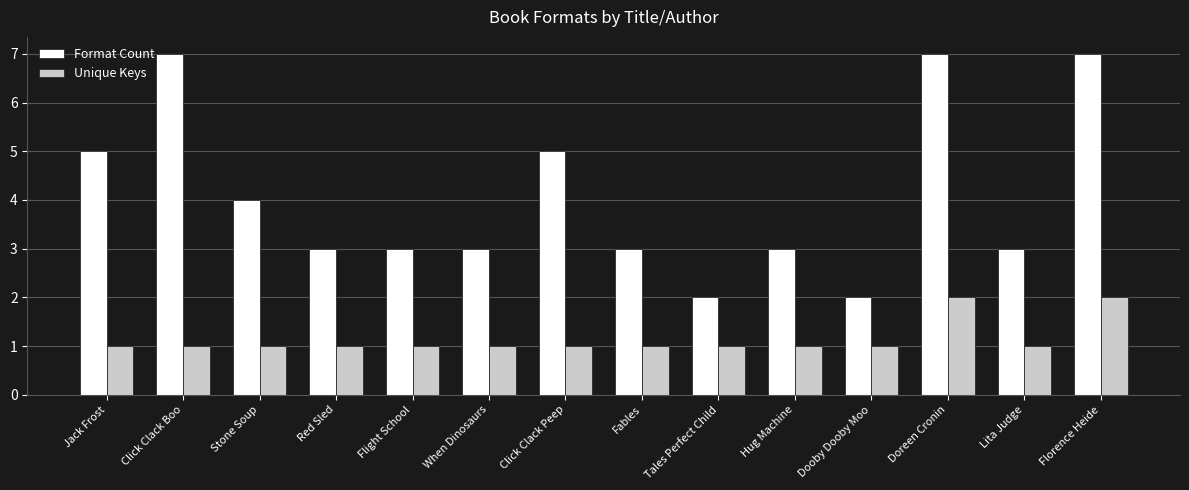

At which label is Format Count closest to 4?

Stone Soup